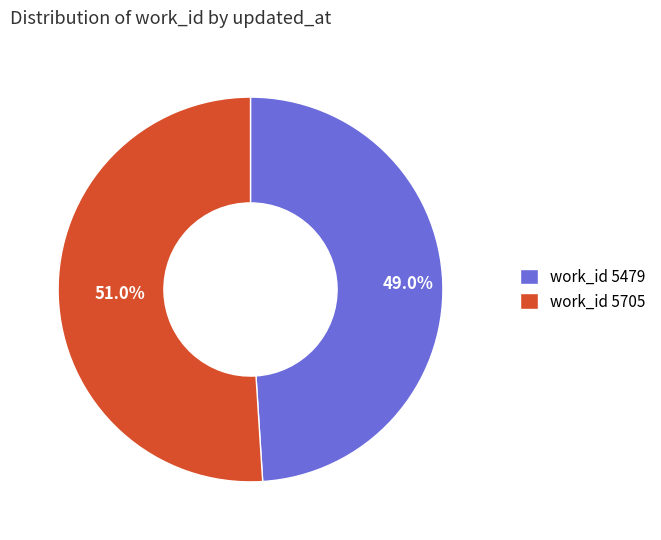

Combined, do work_id 5479 and work_id 5705 account for over 50%?

Yes